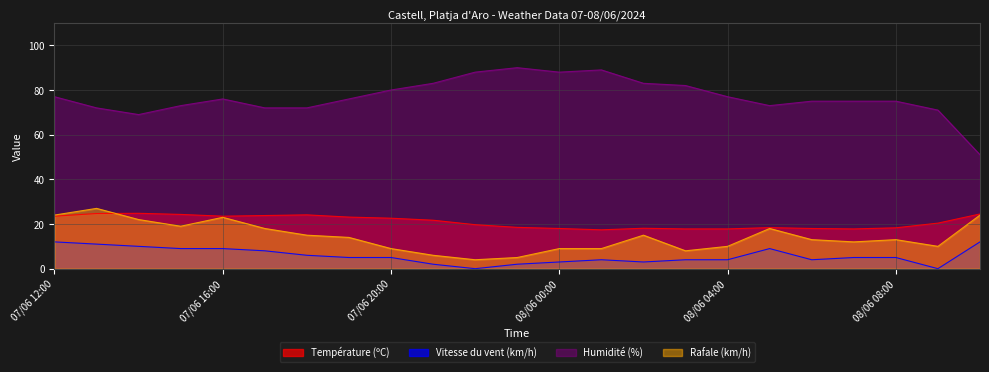

Where is the first local maximum for Rafale (km/h)?

07/06 13:00